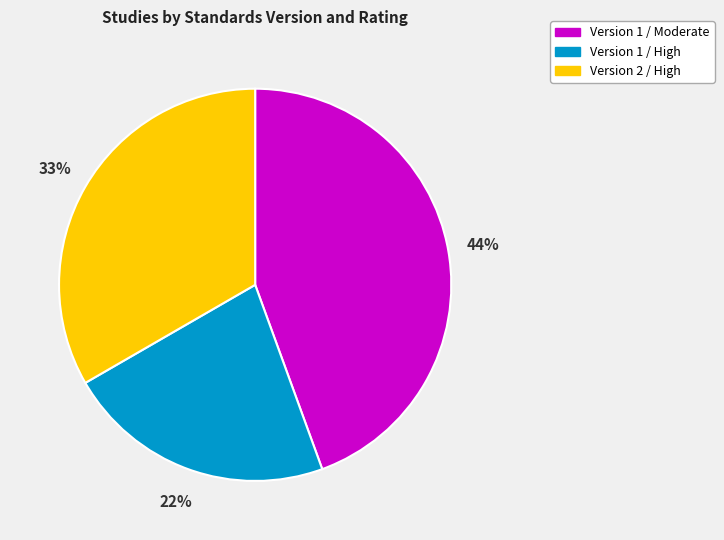

Does Version 1 / Moderate represent more than half of the total?

No